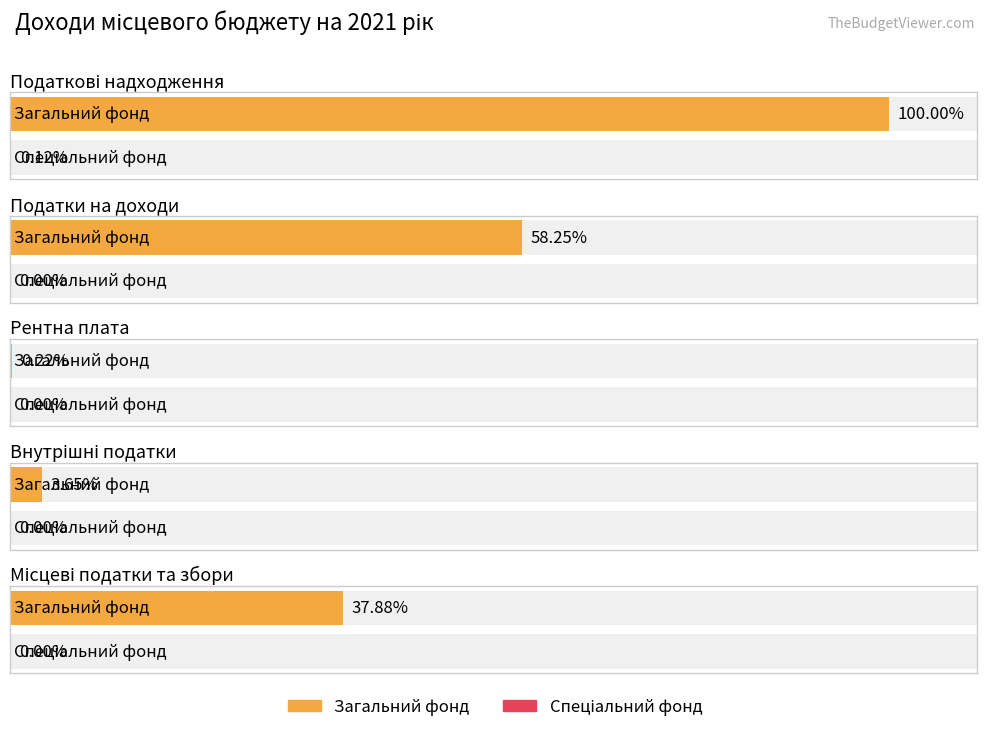

List the labels in order of Загальний фонд value, largest first.

Податкові надходження, Податки на доходи, Місцеві податки та збори, Внутрішні податки, Рентна плата